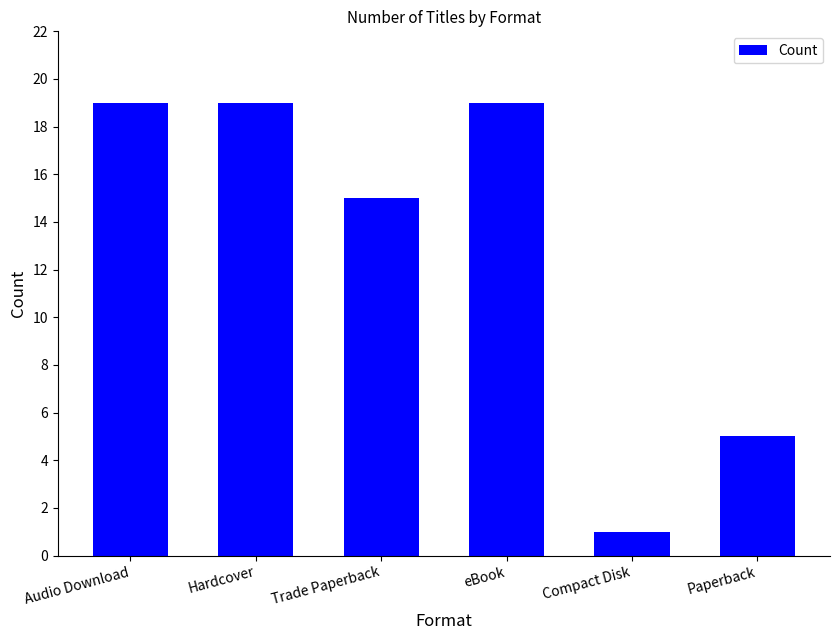

Reading left to right, list all the values displayed in this chart.

Audio Download=19	Hardcover=19	Trade Paperback=15	eBook=19	Compact Disk=1	Paperback=5